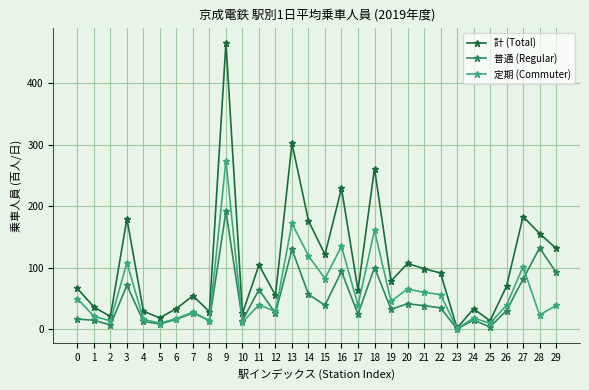

What is the average value of the 普通 (Regular) series?

47.9